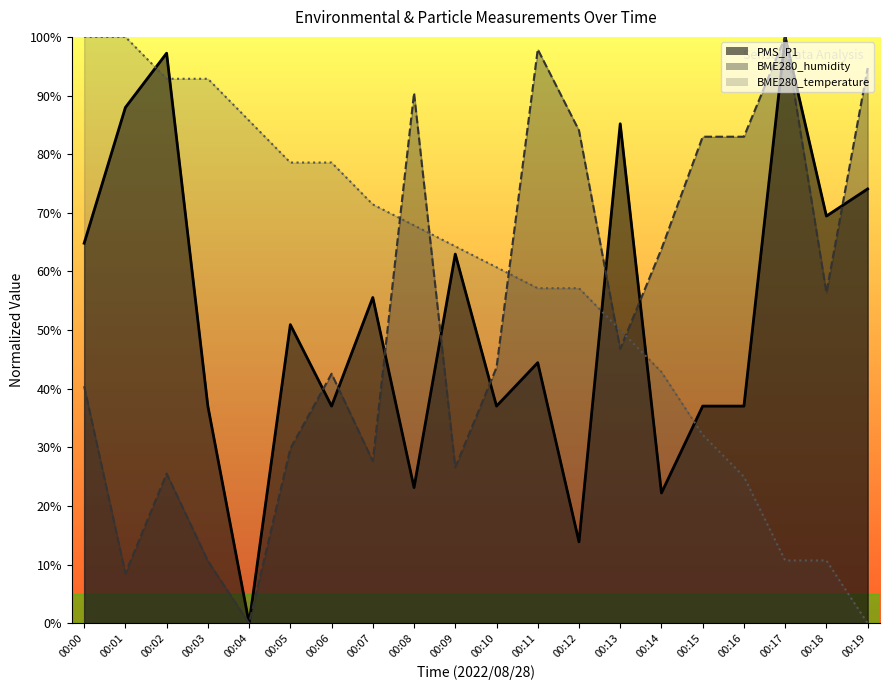

True or false: PMS_P1 and BME280_humidity intersect in this chart.

True